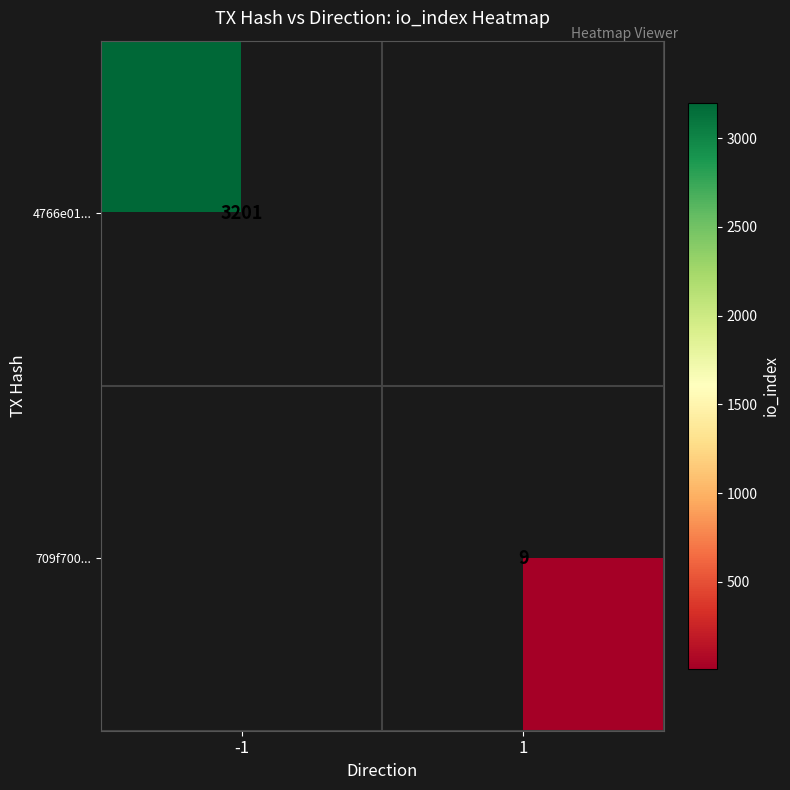

List the labels in order of 4766e01... value, smallest first.

-1, 1